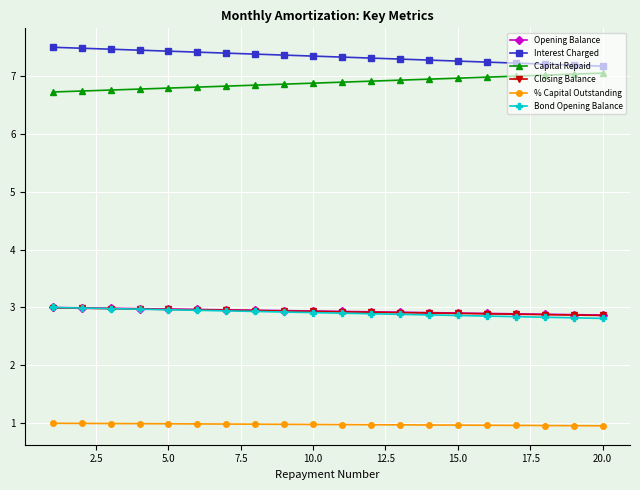

What is the smallest value displayed?

1.0